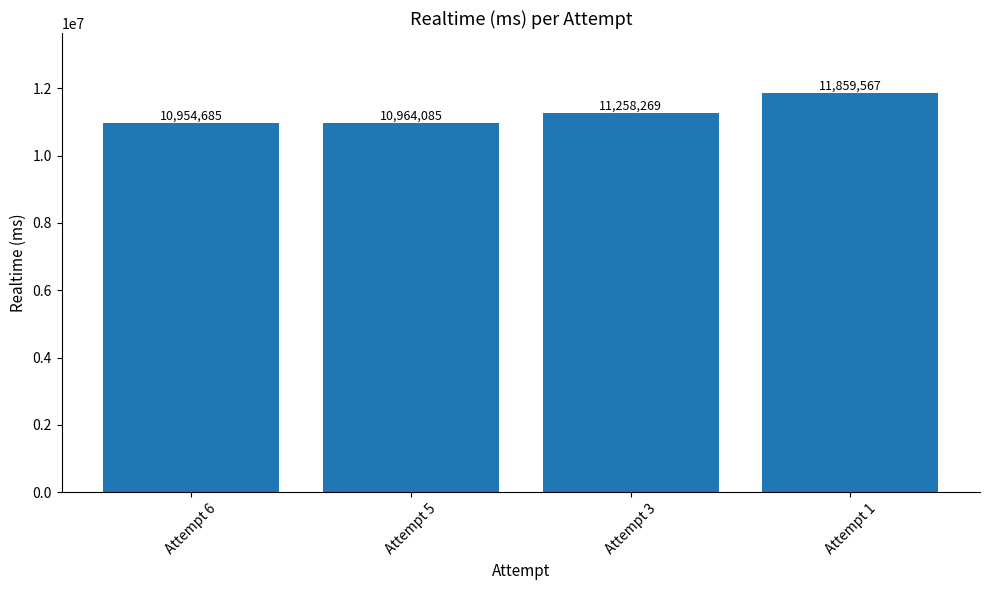

How many categories are shown in the chart?

4